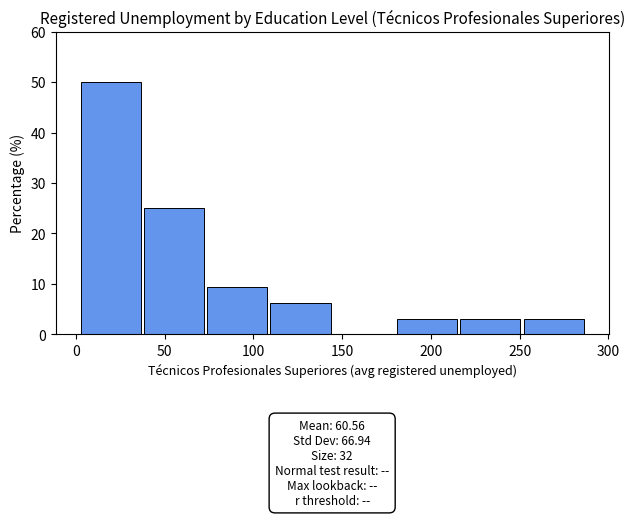

Over which range of the x-axis is the bar tallest?

5 to 40